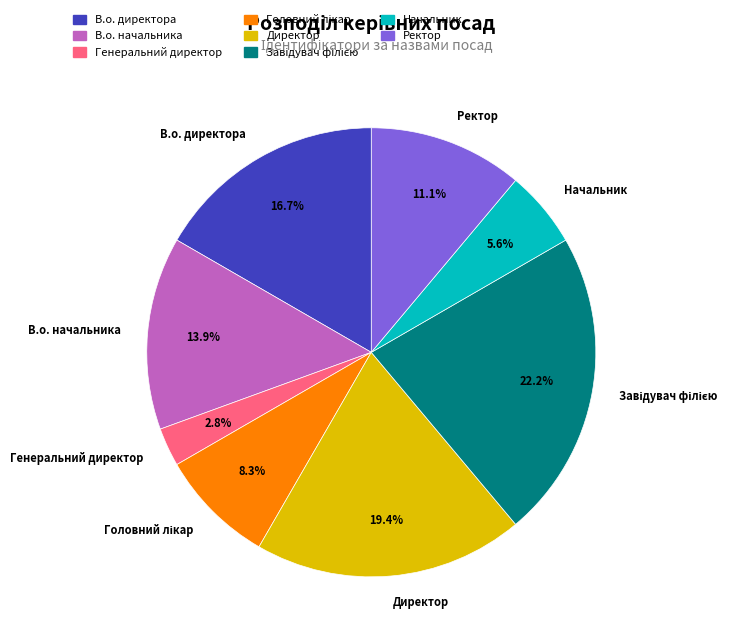

Which slice is the smallest?

Генеральний директор